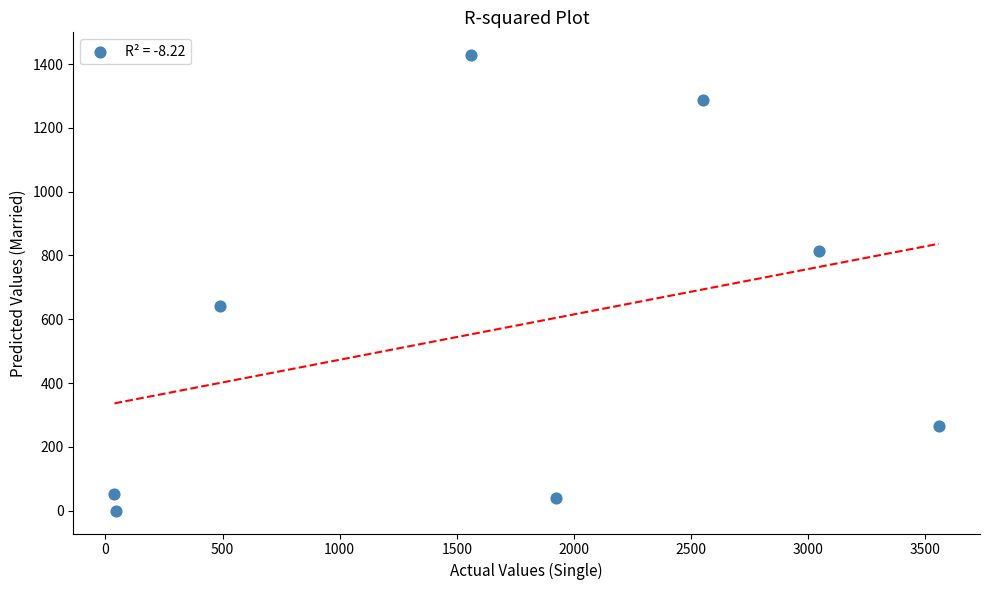

What Y value in the scatter plot is closest to 714?

641